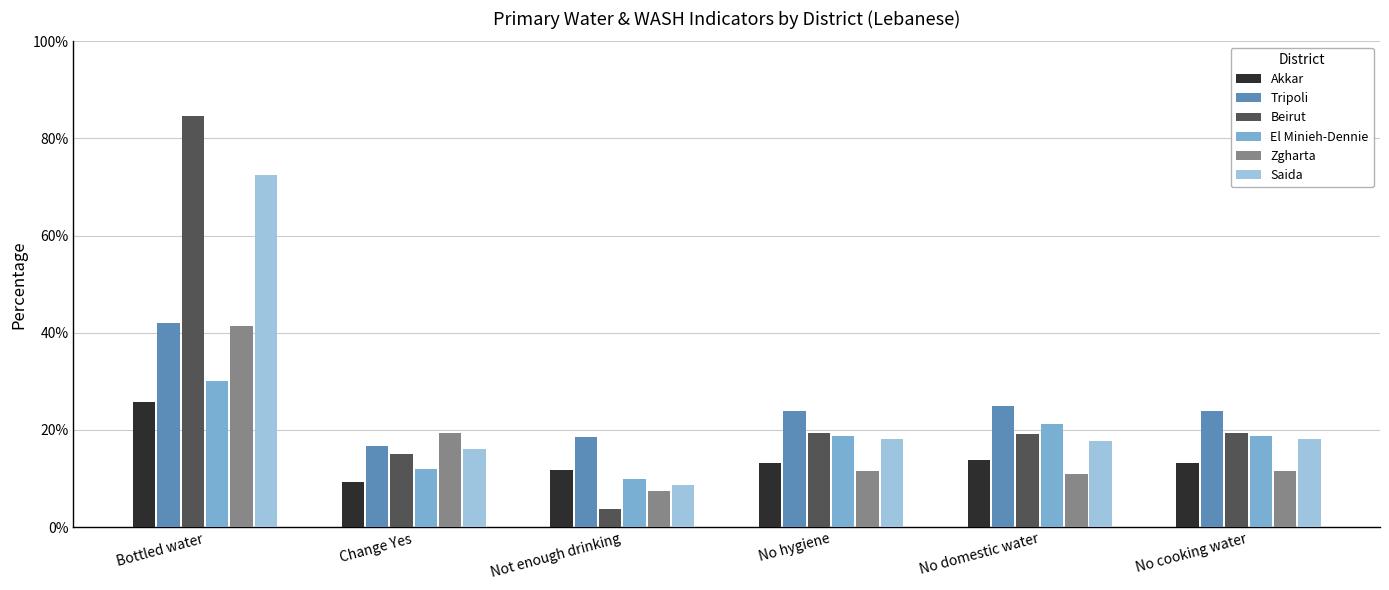

Does the chart contain any negative values?

No